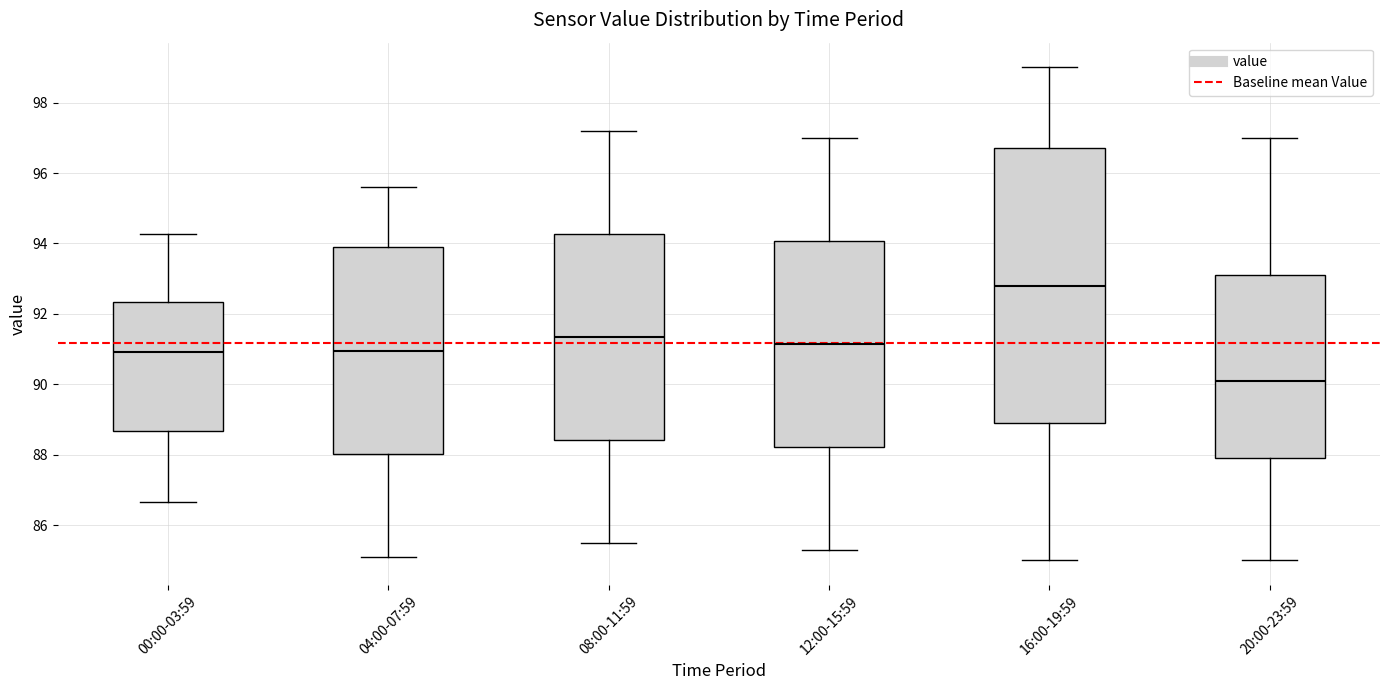

Which box's median line is the highest?

16:00-19:59